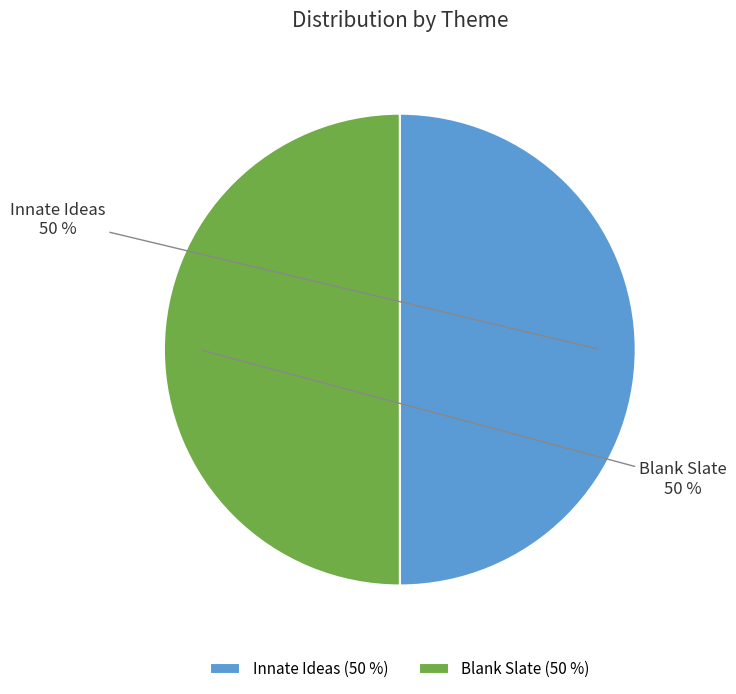

To the nearest percent, what is the average slice percentage?

50%